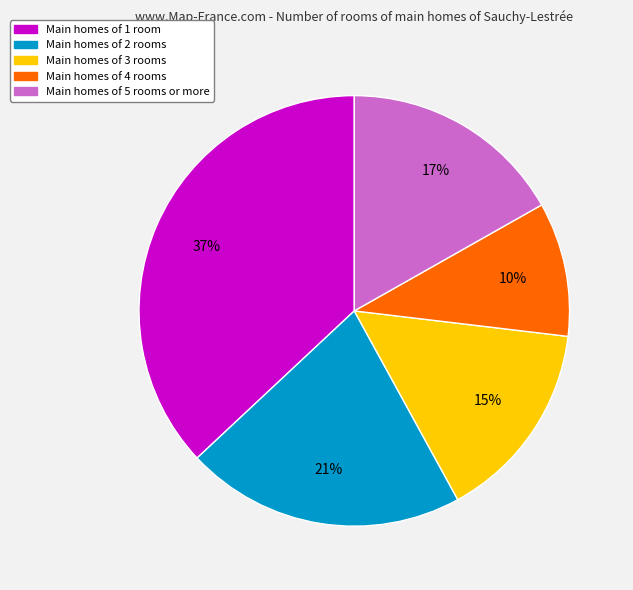

Is there any slice that represents more than half of the pie?

No